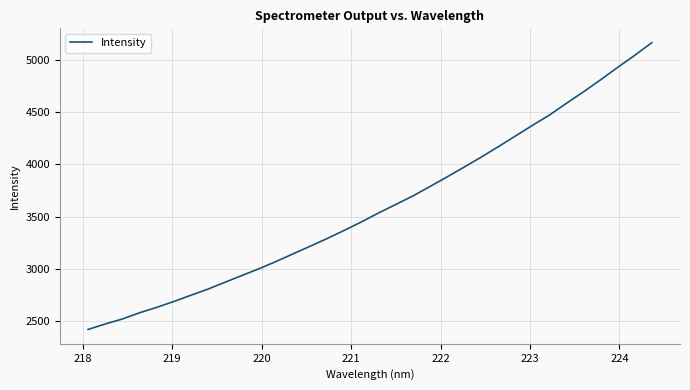

What is the difference between the maximum and minimum values?

2749.1